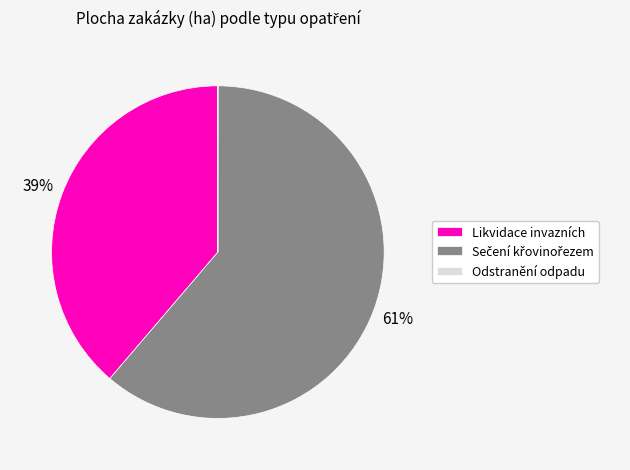

True or false: Likvidace invazních accounts for 39% of the total.

True